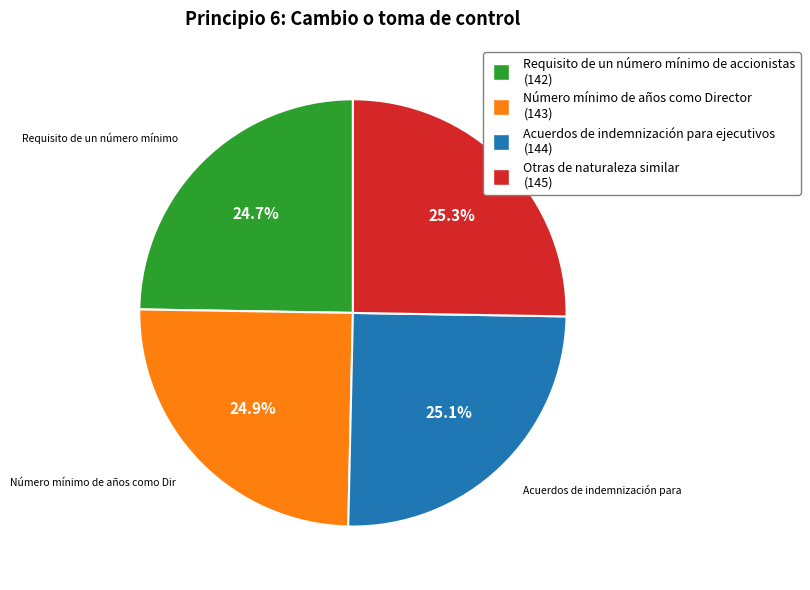

Does Requisito de un número mínimo de accionistas account for over 50% of the chart?

No